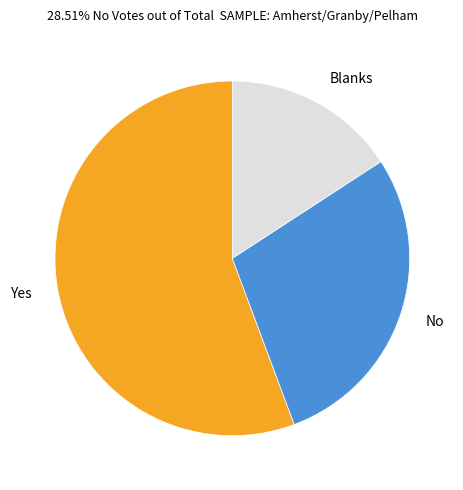

Rank the categories by value from highest to lowest.

Yes, No, Blanks